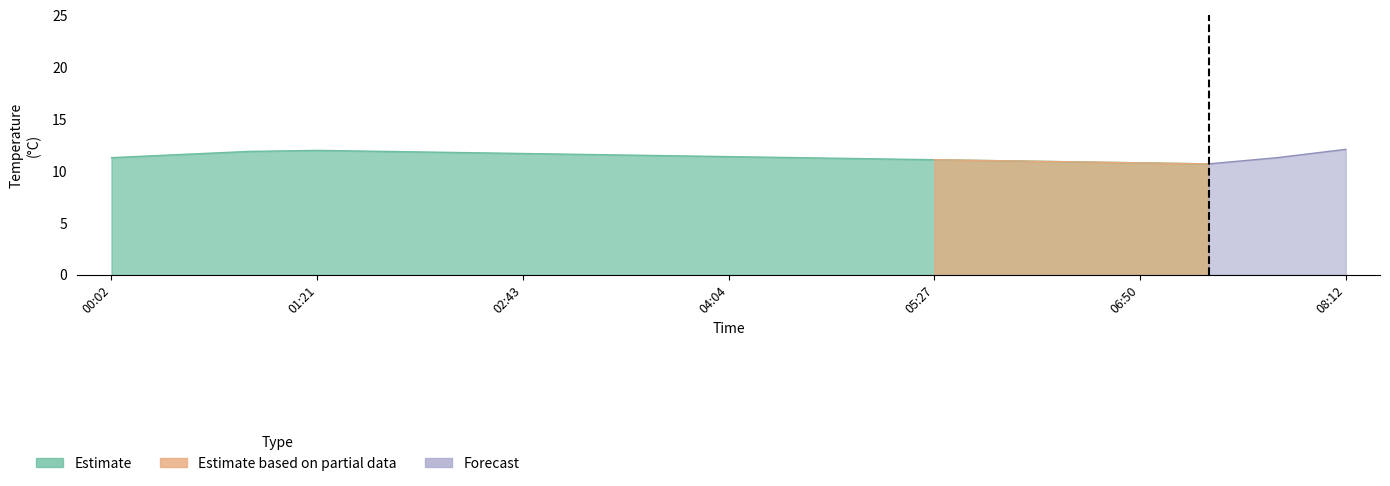

How many values in the Estimate series are below 11?

5